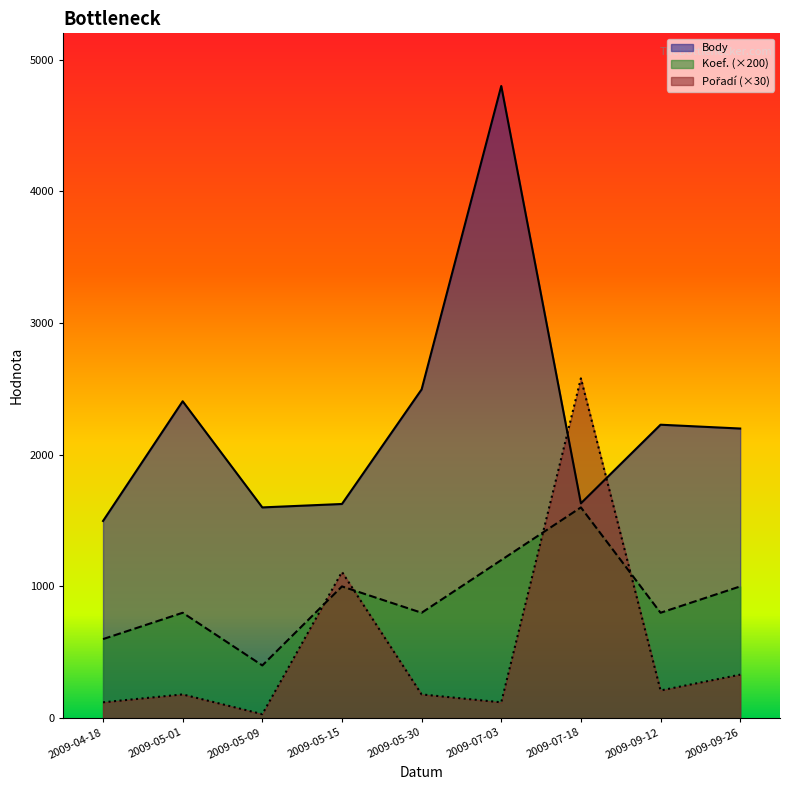

Rank the categories by Koef. value from lowest to highest.

2009-05-09, 2009-04-18, 2009-05-01, 2009-05-30, 2009-09-12, 2009-05-15, 2009-09-26, 2009-07-03, 2009-07-18